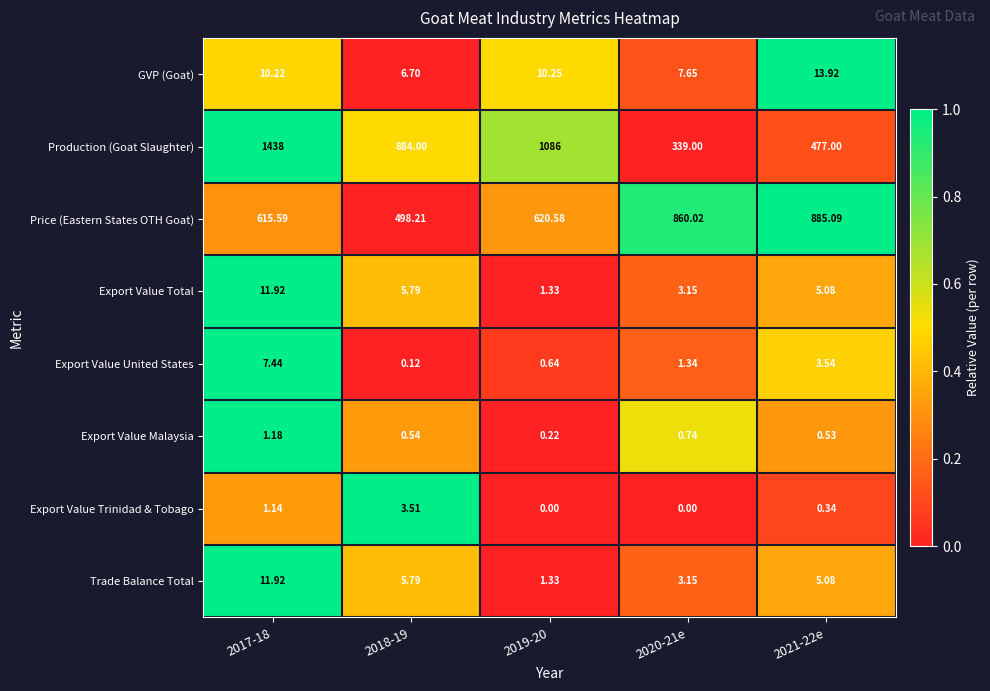

Is the value of Export Value Trinidad & Tobago at 2018-19 greater than the value of Production (Goat Slaughter) at 2018-19?

No